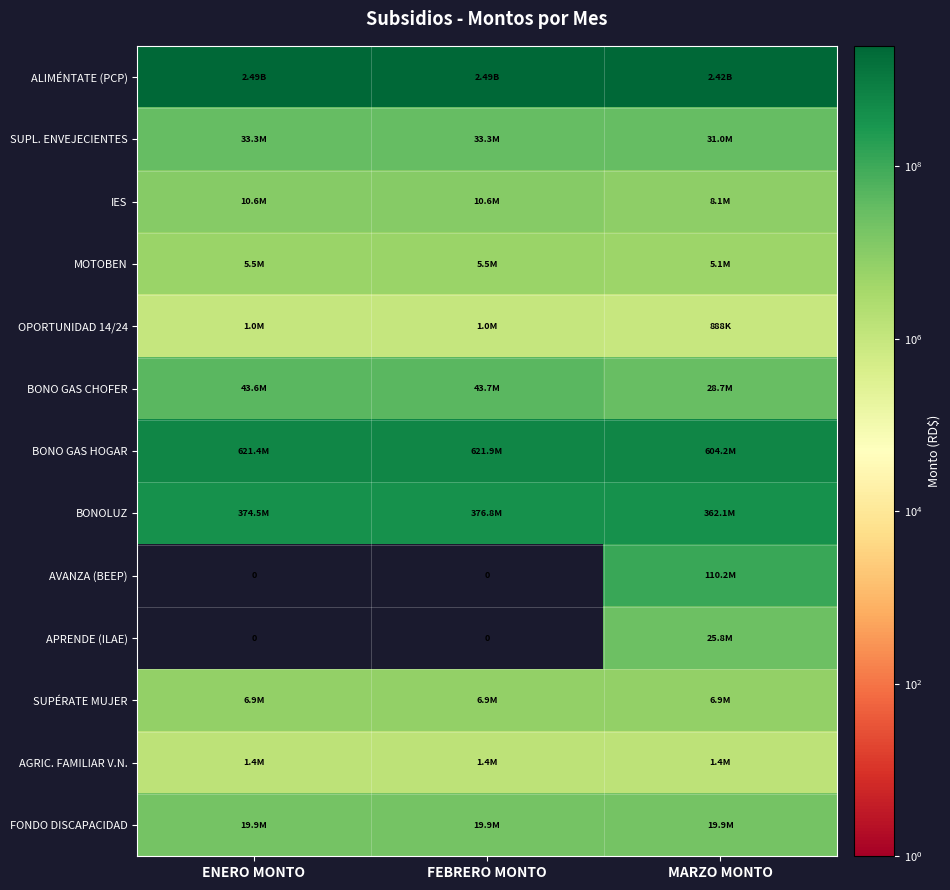

What is the difference between the maximum and minimum values in the BONO GAS HOGAR series?

17709130